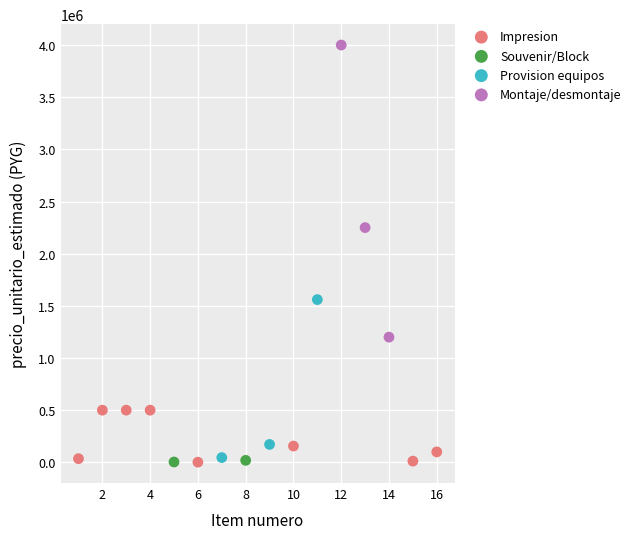

What are all the series names shown in the legend?

Impresion, Souvenir/Block, Provision equipos, Montaje/desmontaje